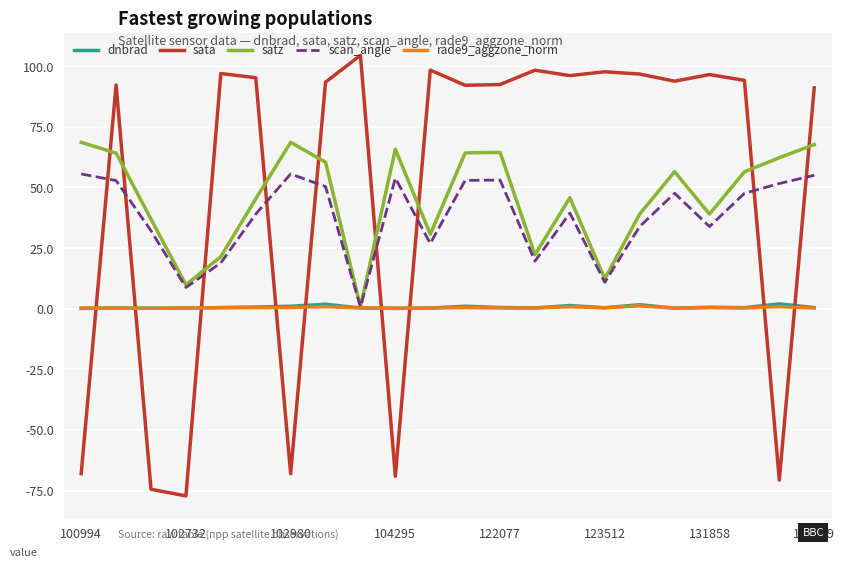

Which series has the largest total across all categories?

sata